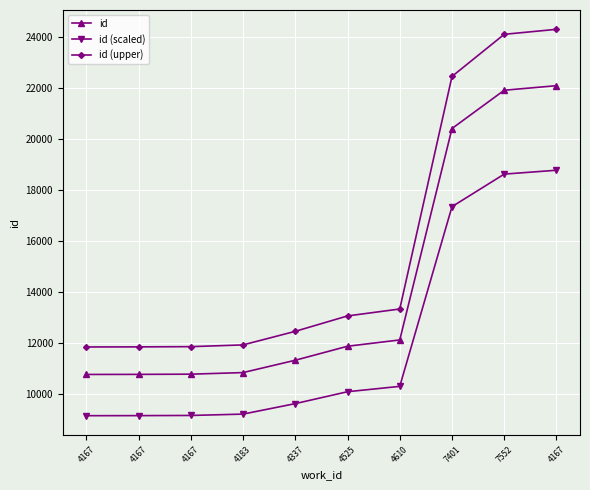

What is the maximum value shown in the chart?

24314.4